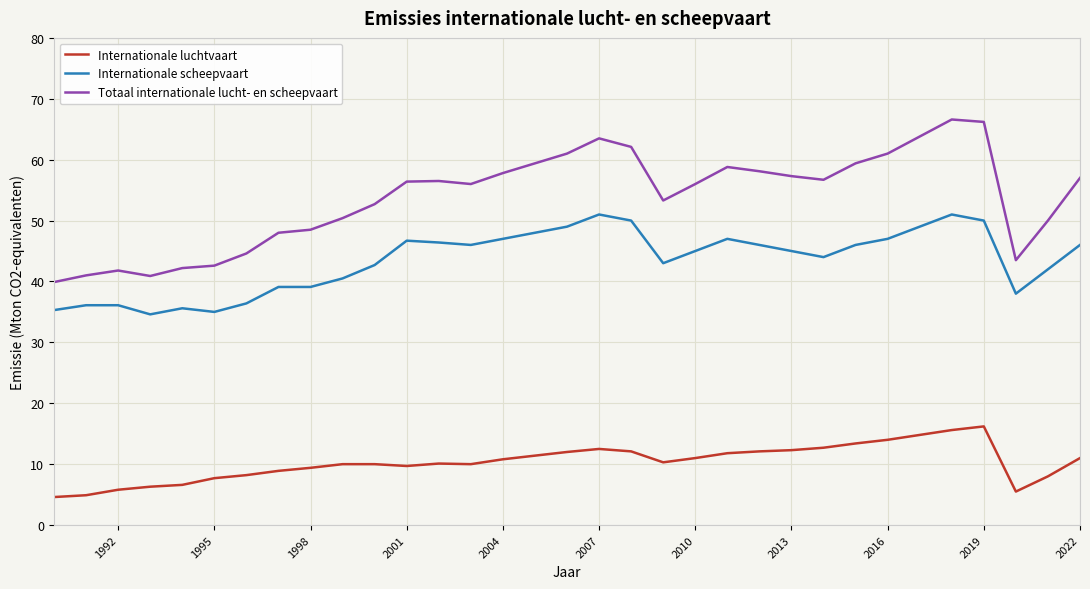

Which series has the largest total across all categories?

Totaal internationale lucht- en scheepvaart